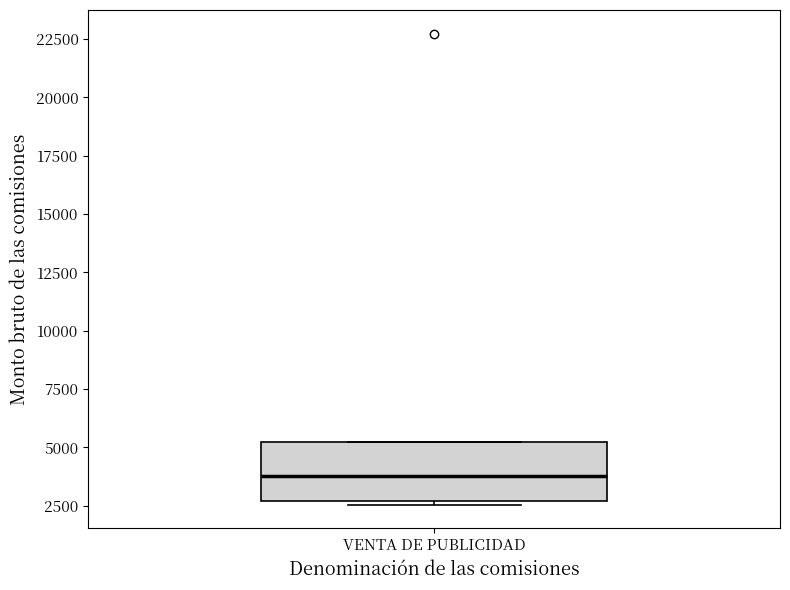

Transcribe this box plot: give where the median line is, the range the box spans, and where the two whiskers end, as read against the y-axis. The values are not printed on the chart, so give them approximately, as read against the axis.

median 4000, box 2500 to 5500, whiskers 2500 (just below the box's lower edge) to 5500